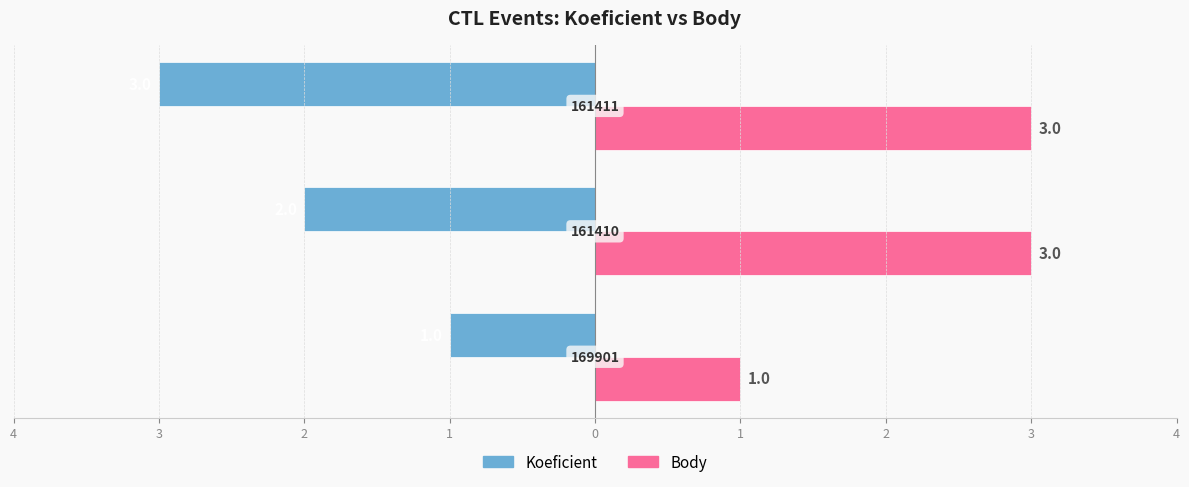

What are all the series names shown in the legend?

Koeficient, Body